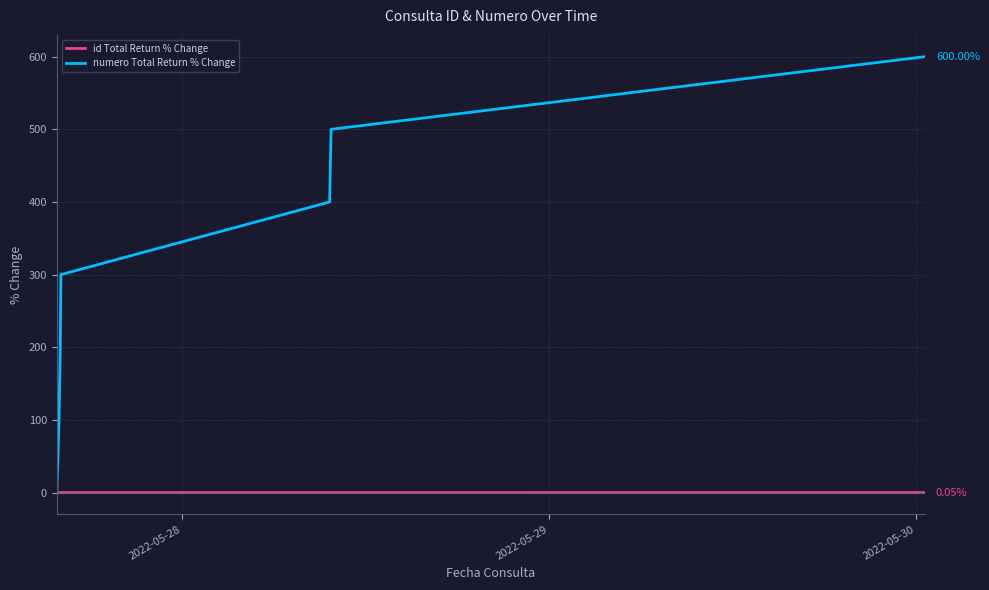

List the series in order of their peak value, highest first.

numero Total Return % Change, id Total Return % Change